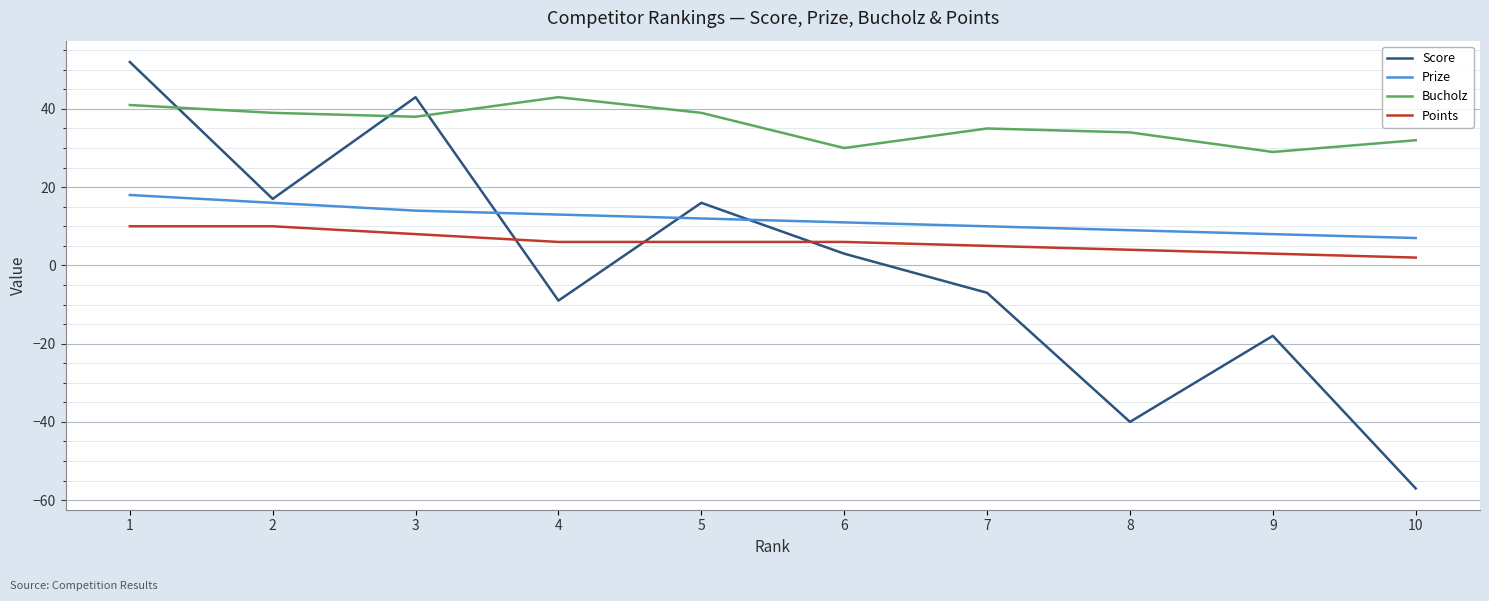

The value of Score at 3 is 43. True or false?

True